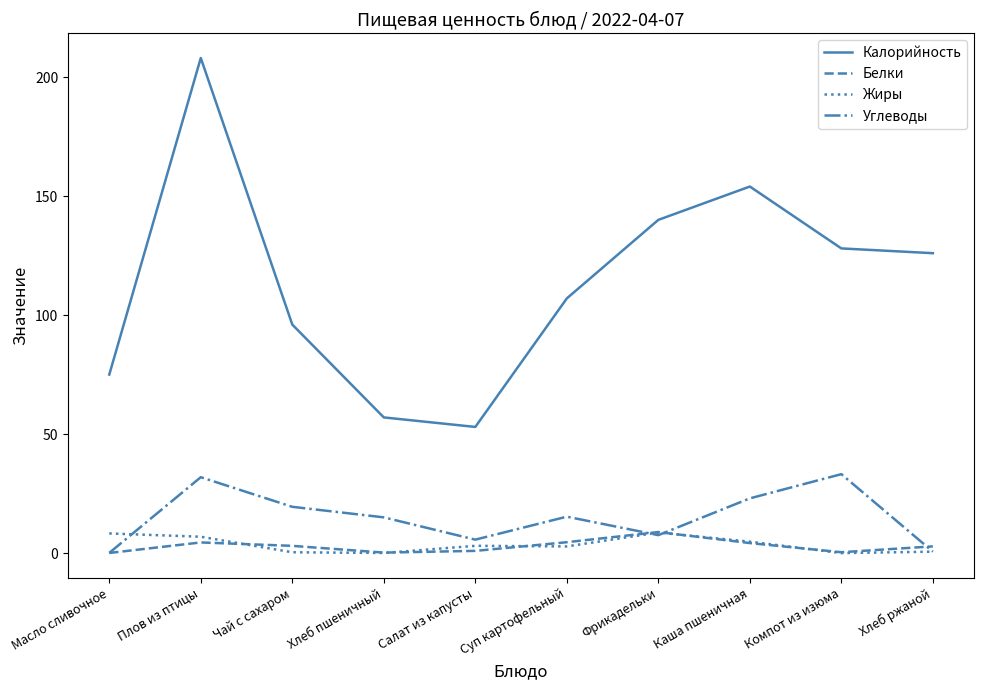

At which category is the sum across all series the highest?

Плов из птицы